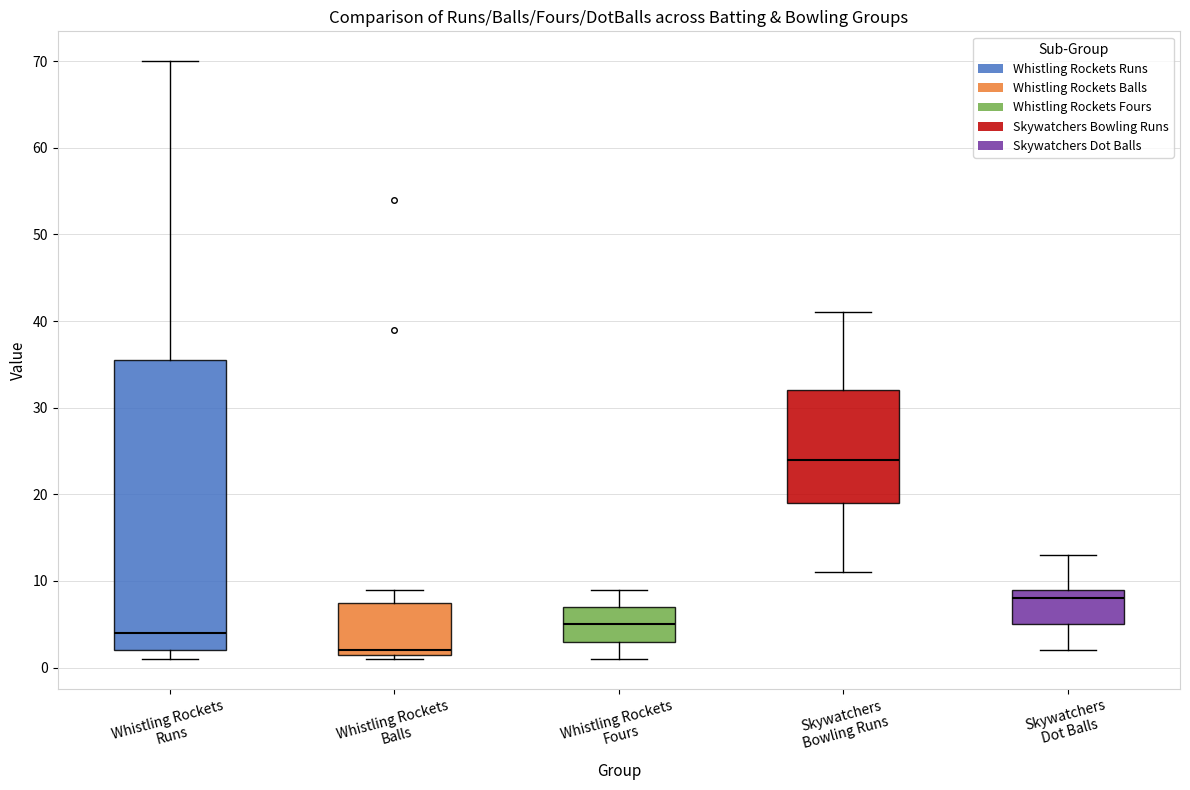

Which box is the tallest, from its lower edge to its upper edge?

Whistling Rockets Runs